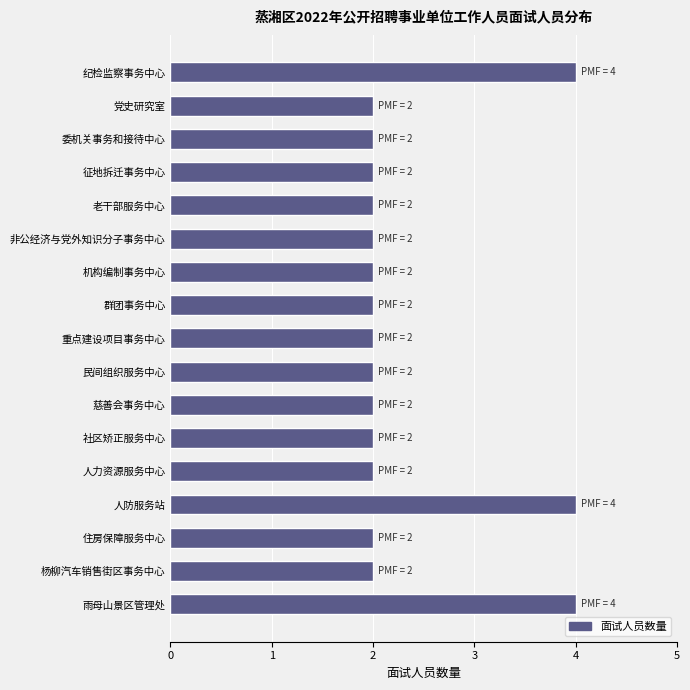

Reading top to bottom, list all the values displayed in this chart.

纪检监察事务中心=4	党史研究室=2	委机关事务和接待中心=2	征地拆迁事务中心=2	老干部服务中心=2	非公经济与党外知识分子事务中心=2	机构编制事务中心=2	群团事务中心=2	重点建设项目事务中心=2	民间组织服务中心=2	慈善会事务中心=2	社区矫正服务中心=2	人力资源服务中心=2	人防服务站=4	住房保障服务中心=2	杨柳汽车销售街区事务中心=2	雨母山景区管理处=4